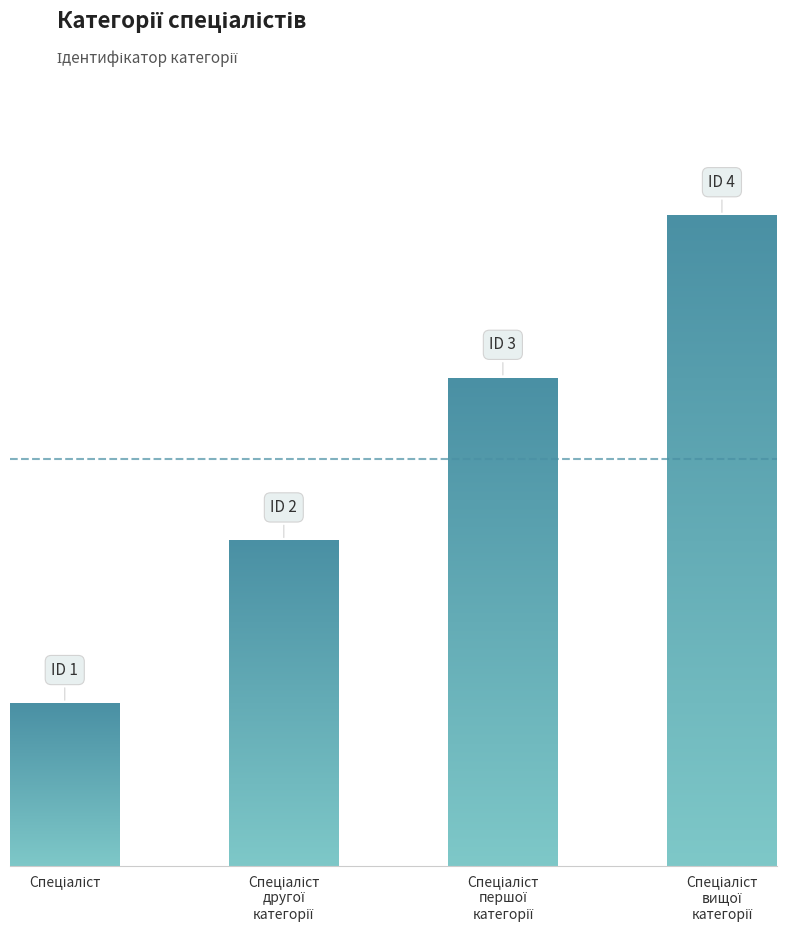

What is the difference between the second highest and second lowest values?

1